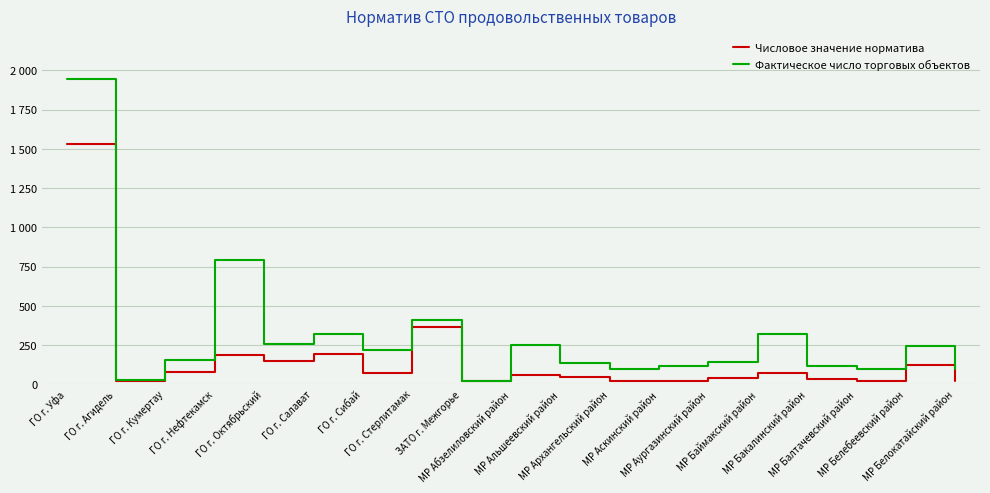

True or false: Числовое значение норматива has a value of 98.8 at МР Абзелиловский район.

False